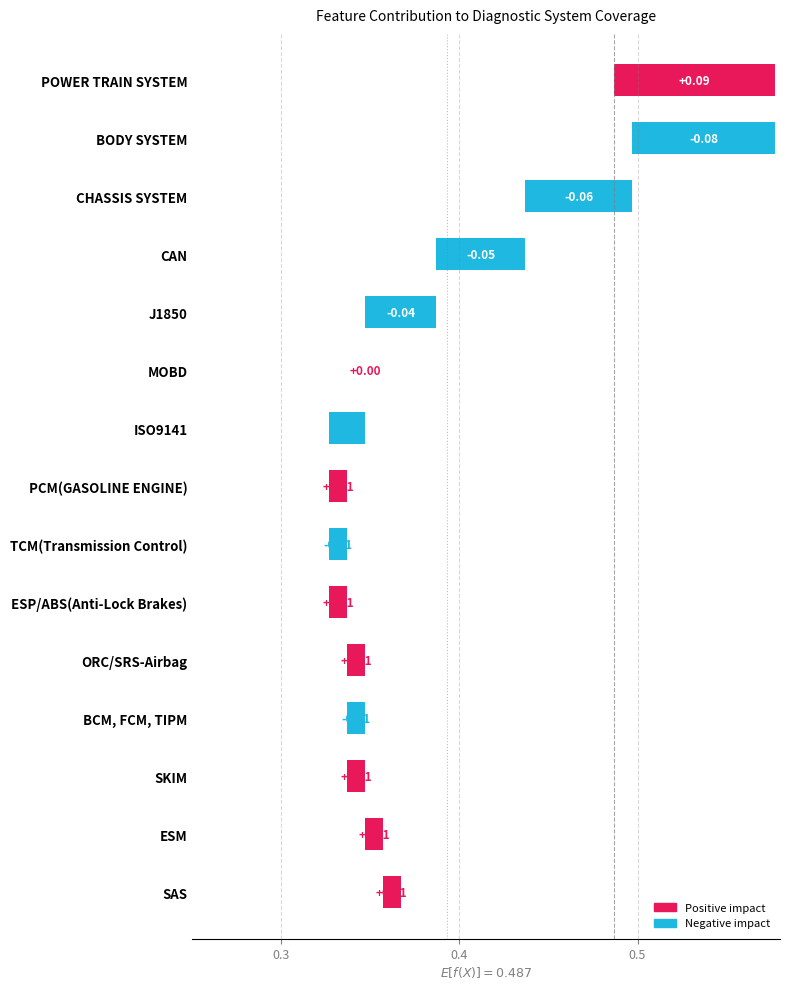

Does the chart contain stacked bars?

No